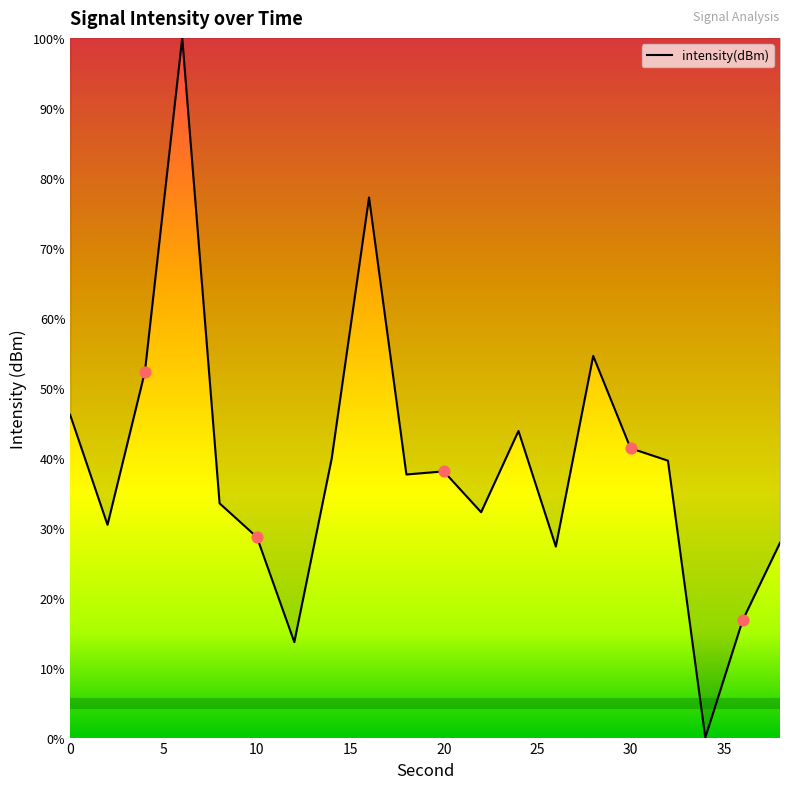

What is the maximum value shown in the chart?

100.0